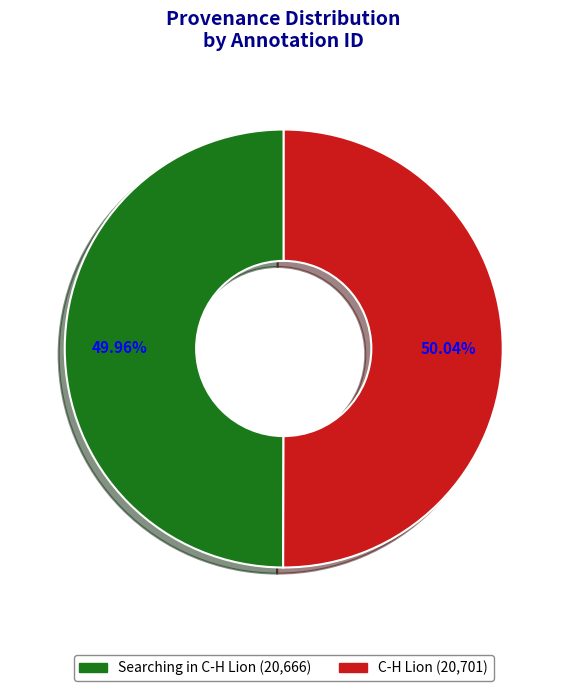

What percentage is NOT represented by C-H Lion?

50.0%